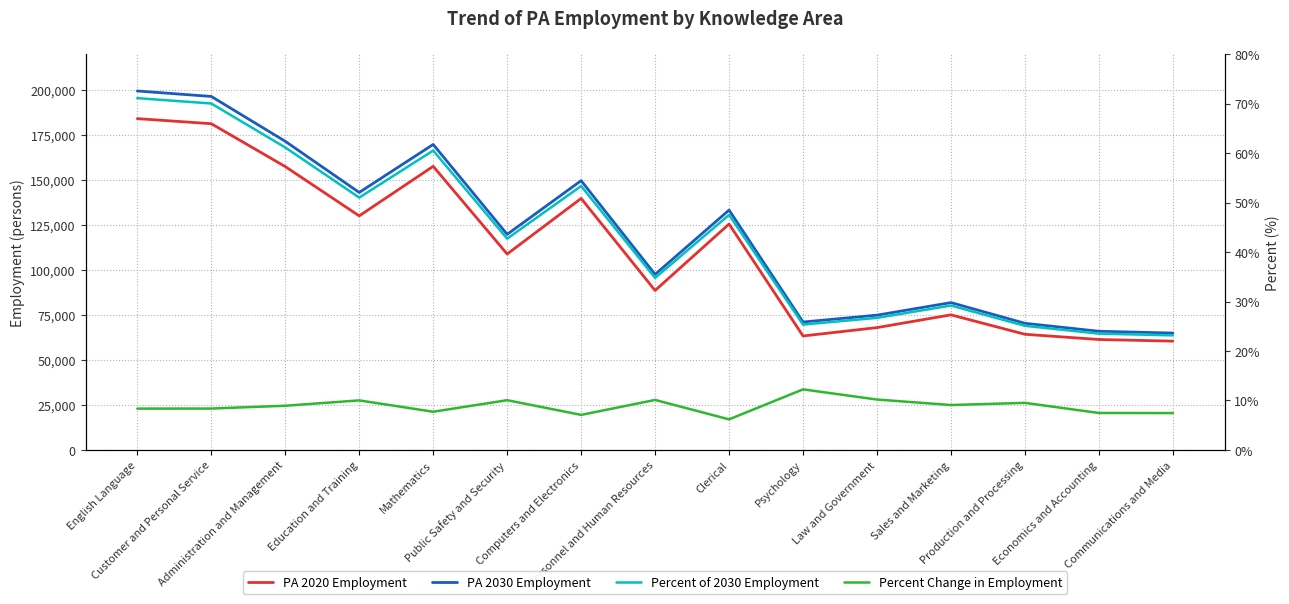

True or false: PA 2030 Employment has a value of 77414.2 at English Language.

False